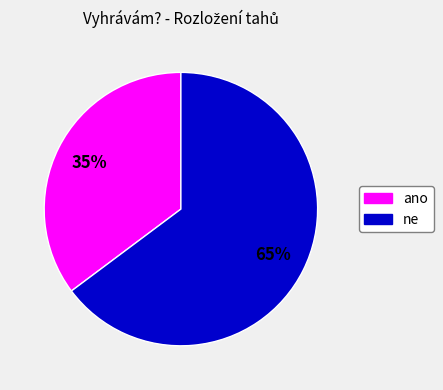

Combined, do ano and ne account for over 50%?

Yes